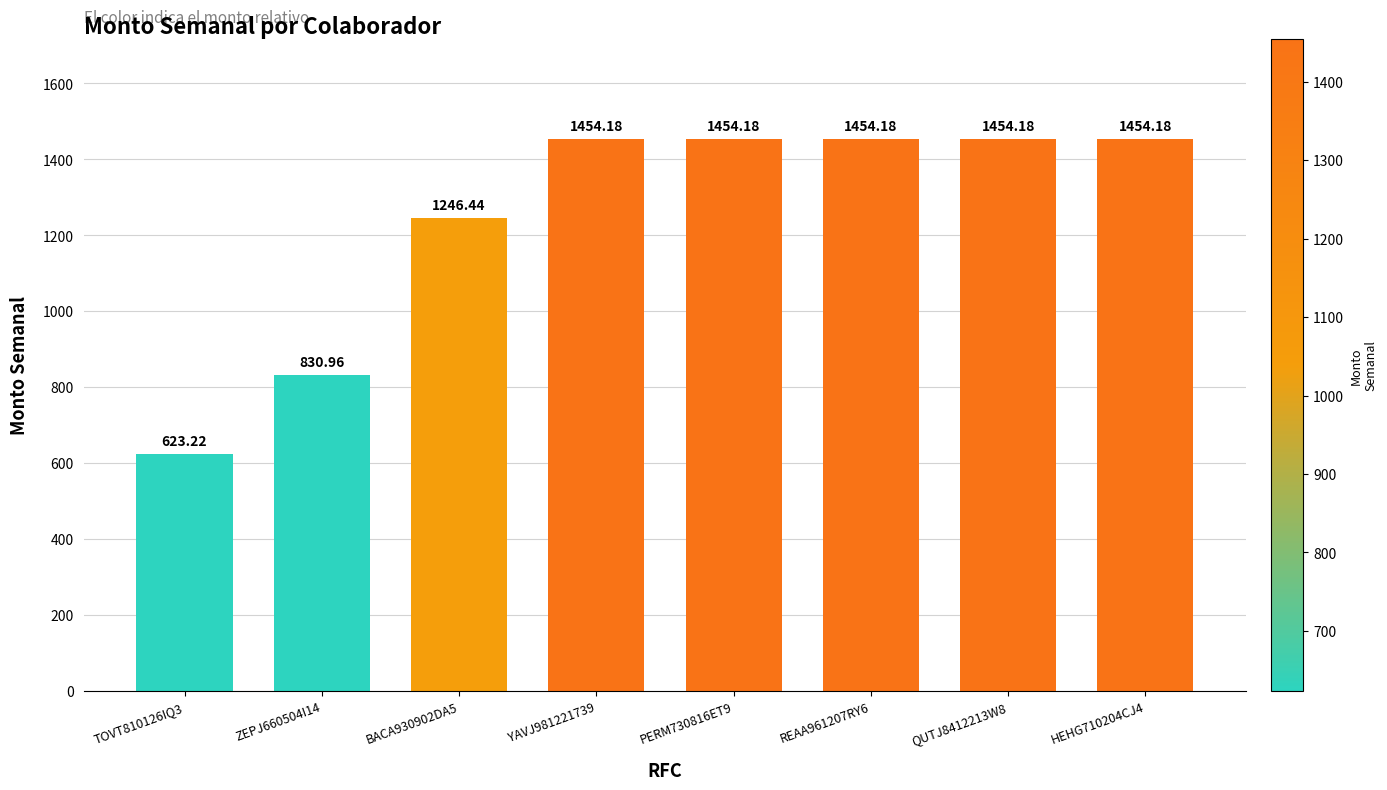

What is the minimum value shown in the chart?

623.2